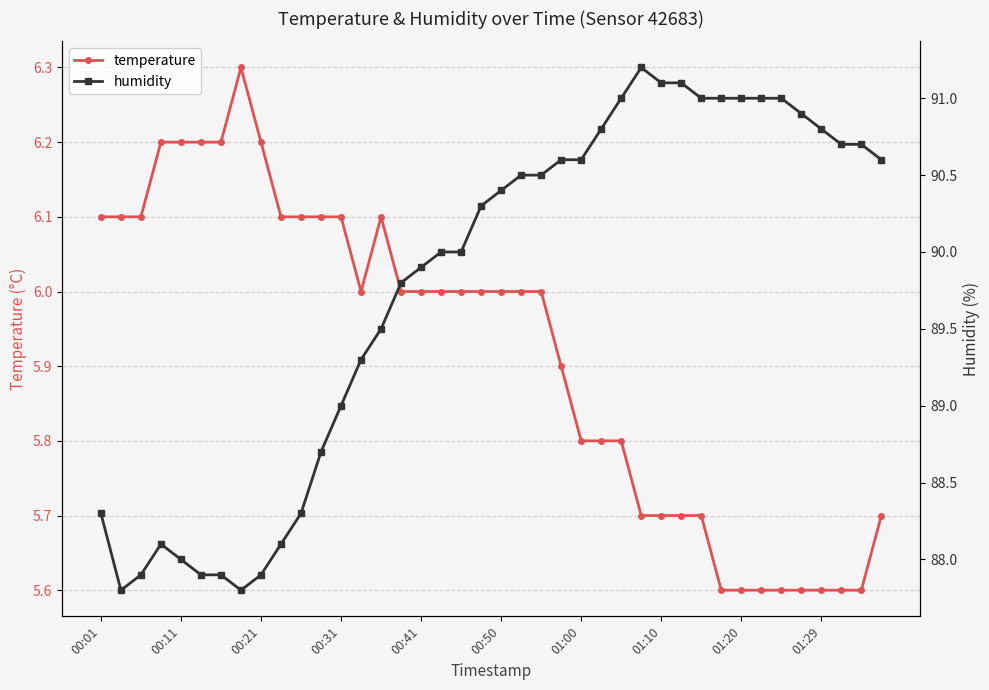

True or false: temperature has more than 1 interior local peaks.

True